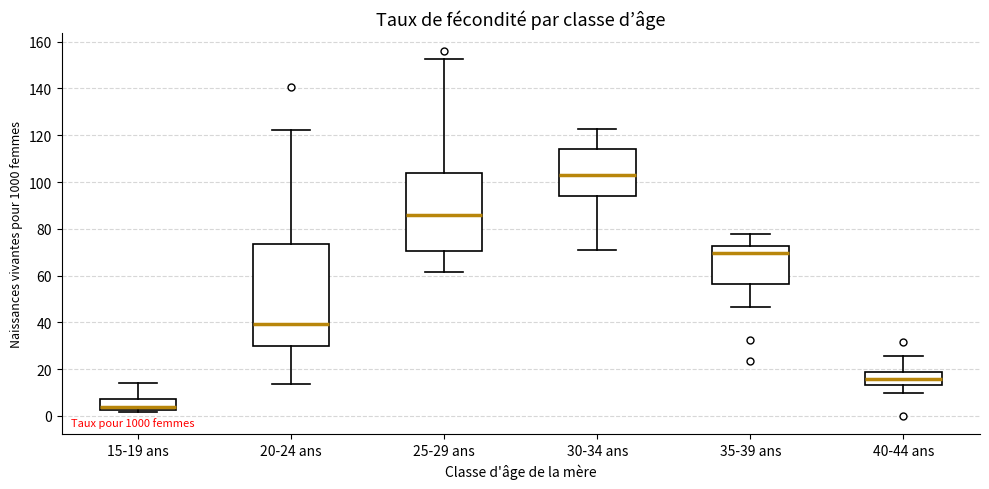

Reading left to right, transcribe this box plot: for each box, give where its median line is, the range the box spans, and where its two whiskers end, as read against the y-axis. The values are not printed on the chart, so give them approximately, as read against the axis.

15-19 ans: median 4, box 2 to 8, whiskers 2 (just below the box's lower edge) to 14
20-24 ans: median 40, box 30 to 74, whiskers 14 to 122
25-29 ans: median 86, box 70 to 104, whiskers 62 to 152
30-34 ans: median 102, box 94 to 114, whiskers 70 to 122
35-39 ans: median 70, box 56 to 72, whiskers 46 to 78
40-44 ans: median 16, box 14 to 18, whiskers 10 to 26